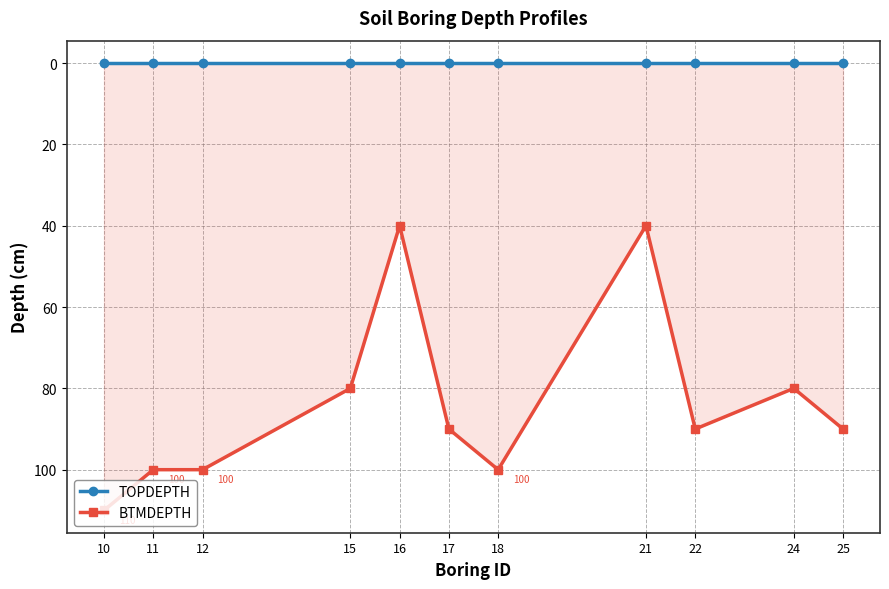

Does the chart have visible grid lines?

Yes